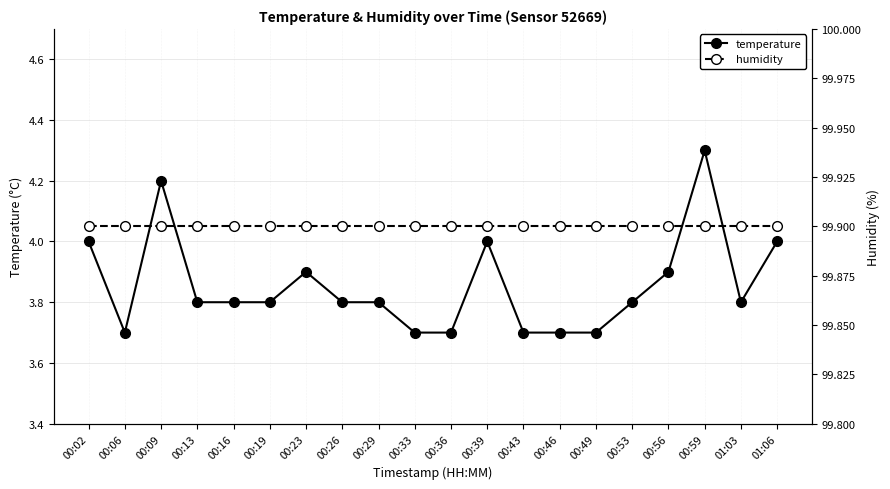

Is this an area chart (filled region under the line)?

No